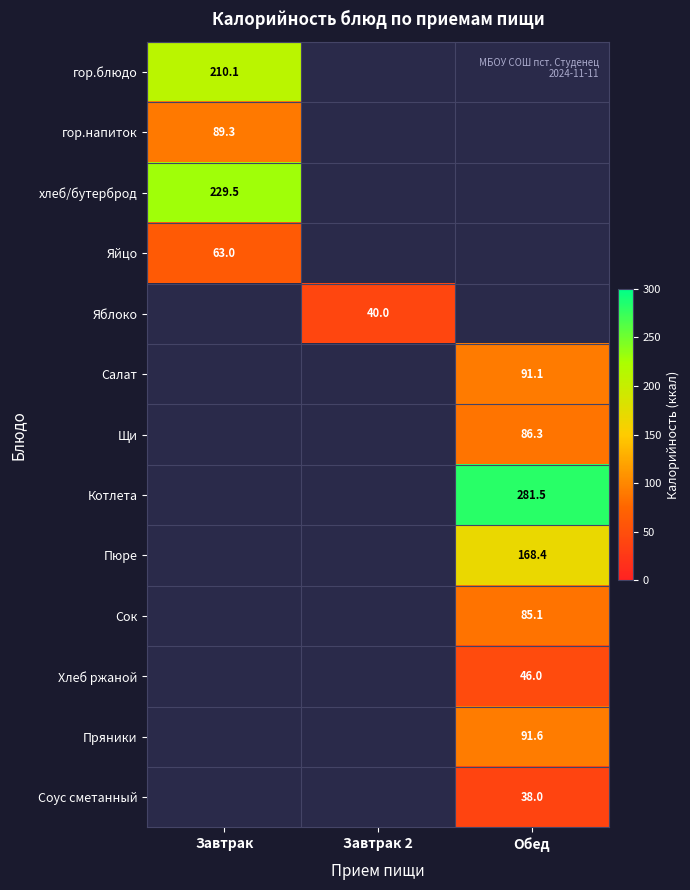

Is the value of гор.напиток at Завтрак greater than the value of Котлета at Обед?

No